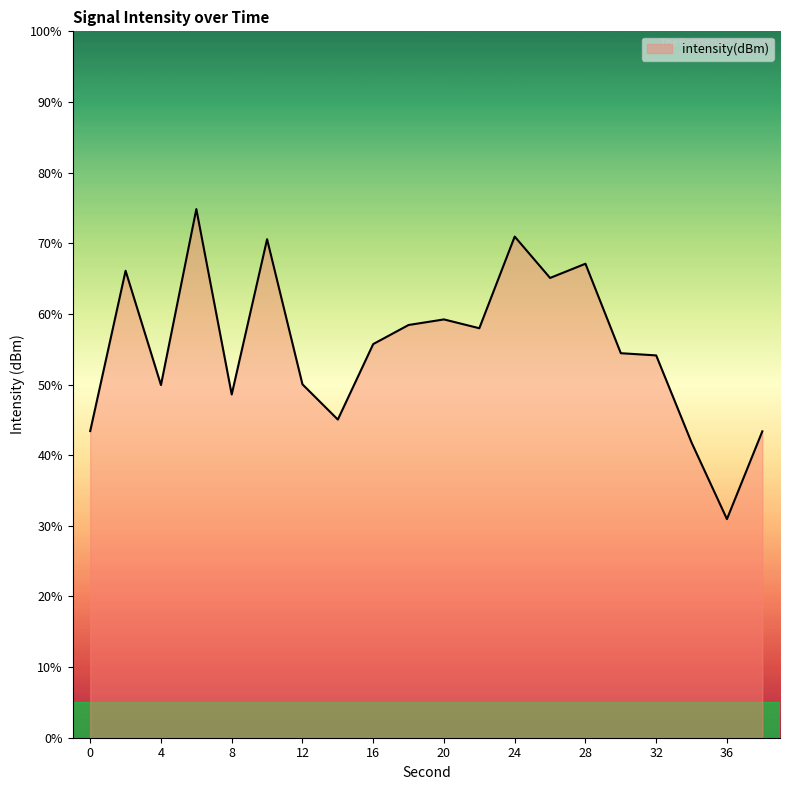

What is the difference between the maximum and minimum values?

43.9